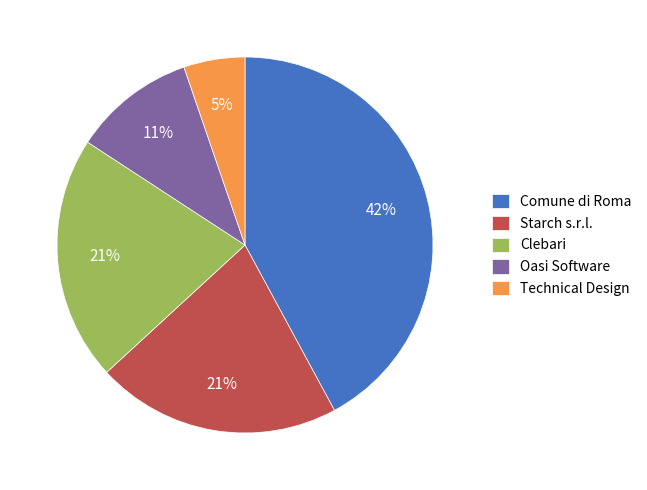

Which has a higher value, Starch s.r.l. or Comune di Roma?

Comune di Roma